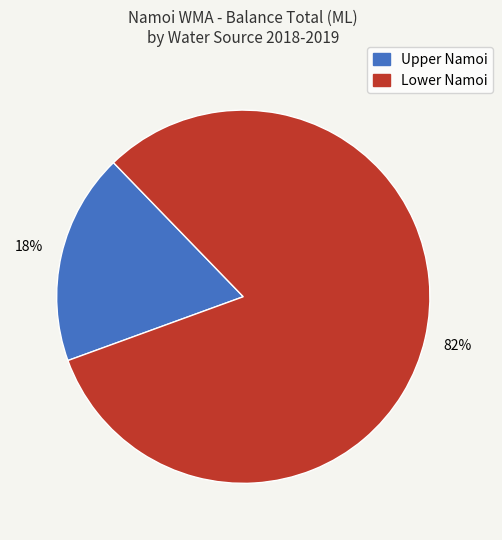

Is there any slice that represents more than half of the pie?

Yes